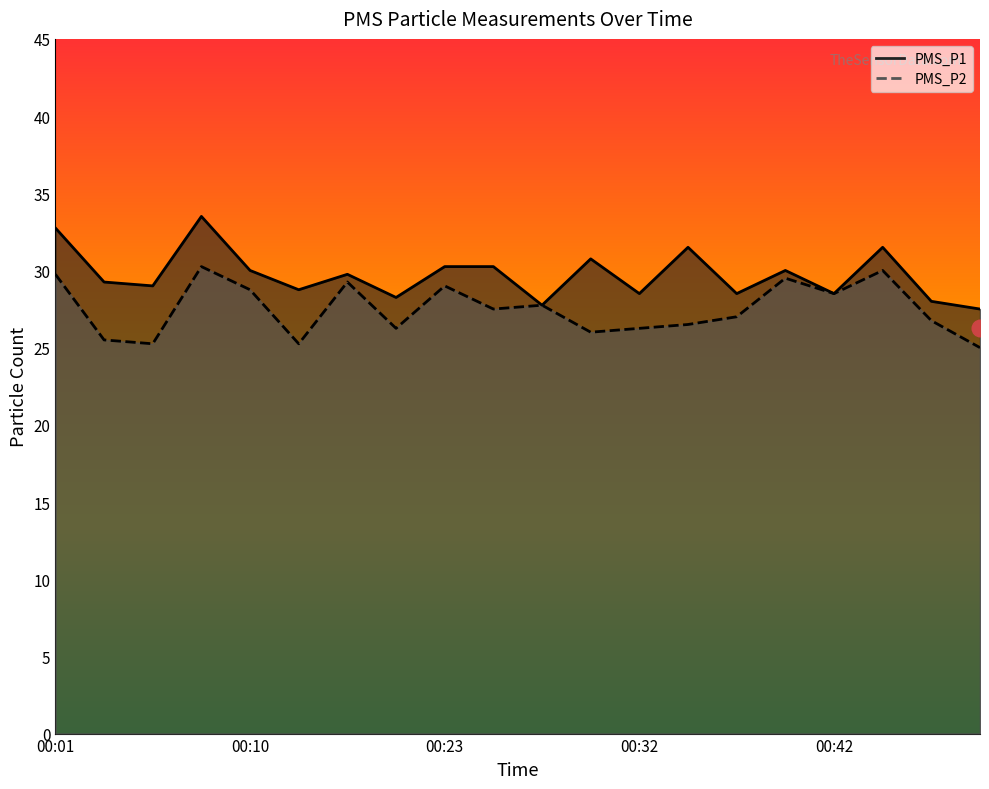

Where is the first local maximum for PMS_P1?

00:08